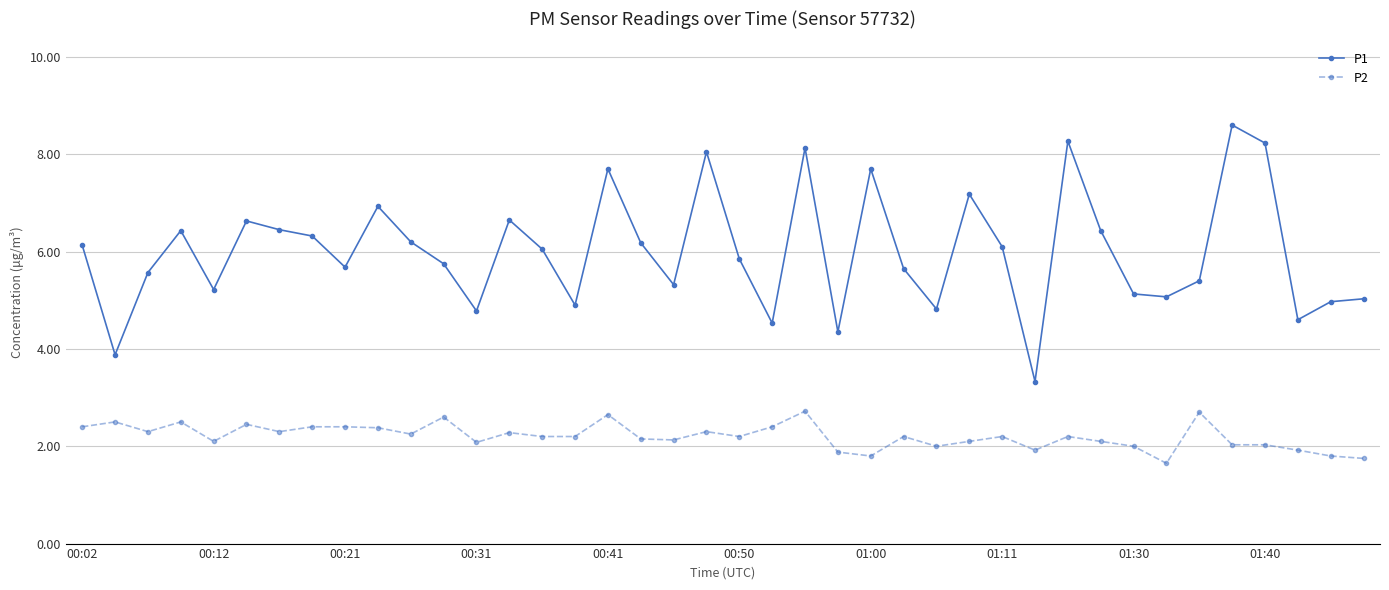

Rank the series by their average value, from lowest to highest.

P2, P1